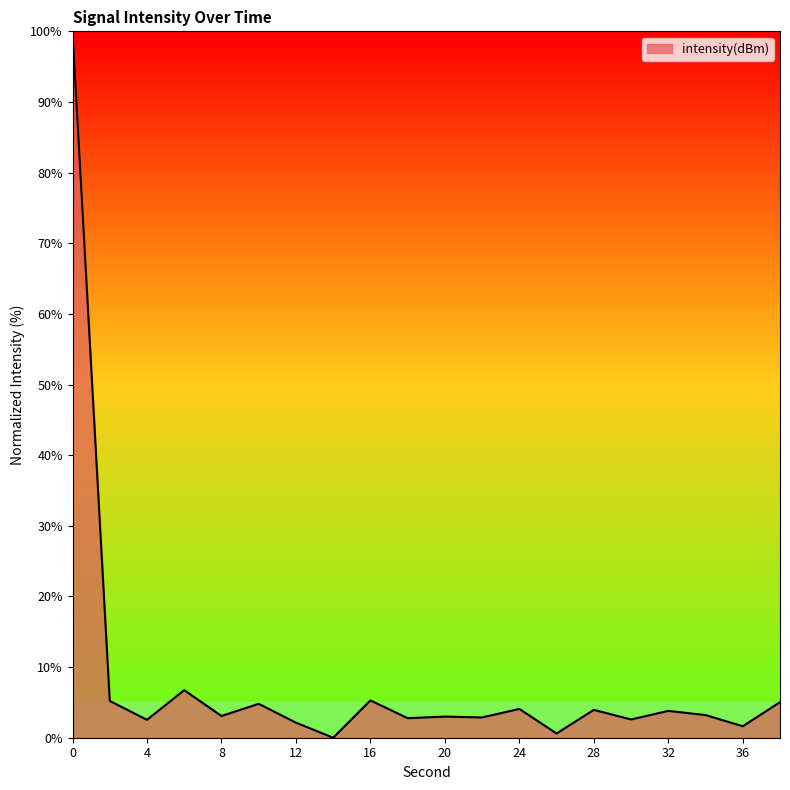

True or false: the data has more than 2 interior local peaks.

True